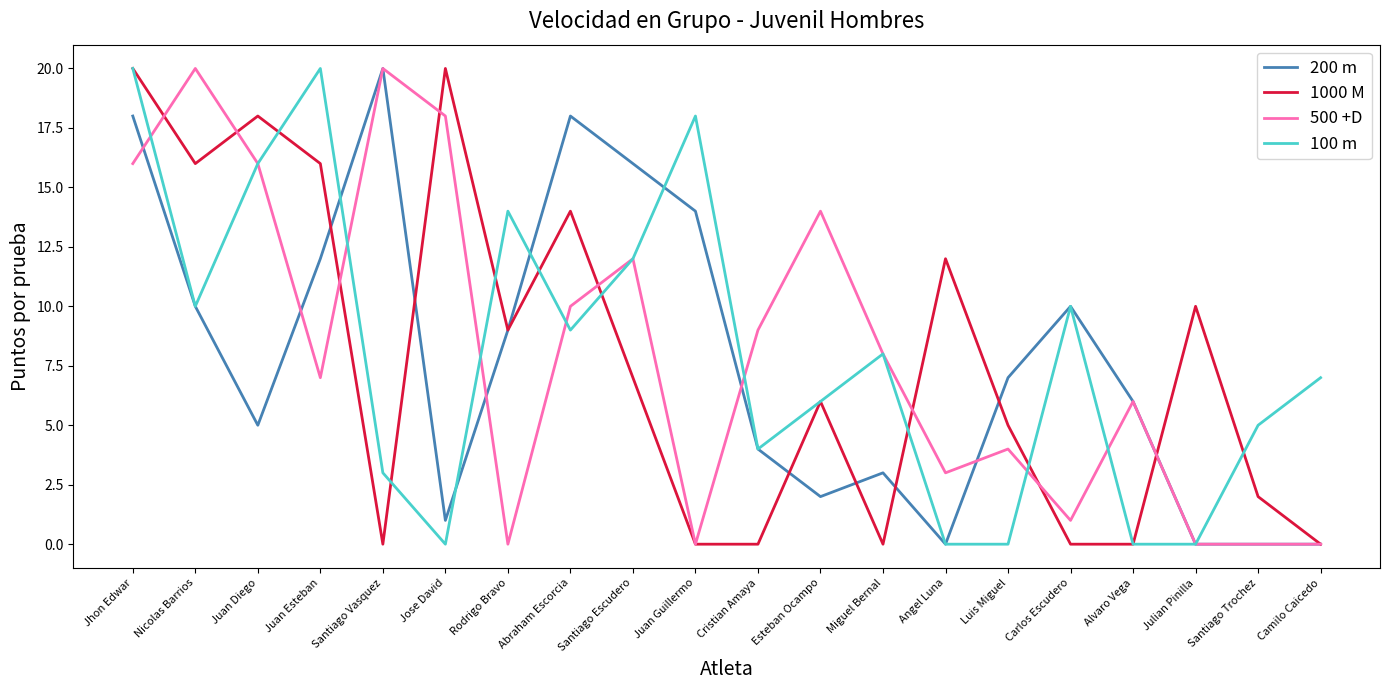

Is it true that 500 +D equals 10 at Abraham Escorcia?

True